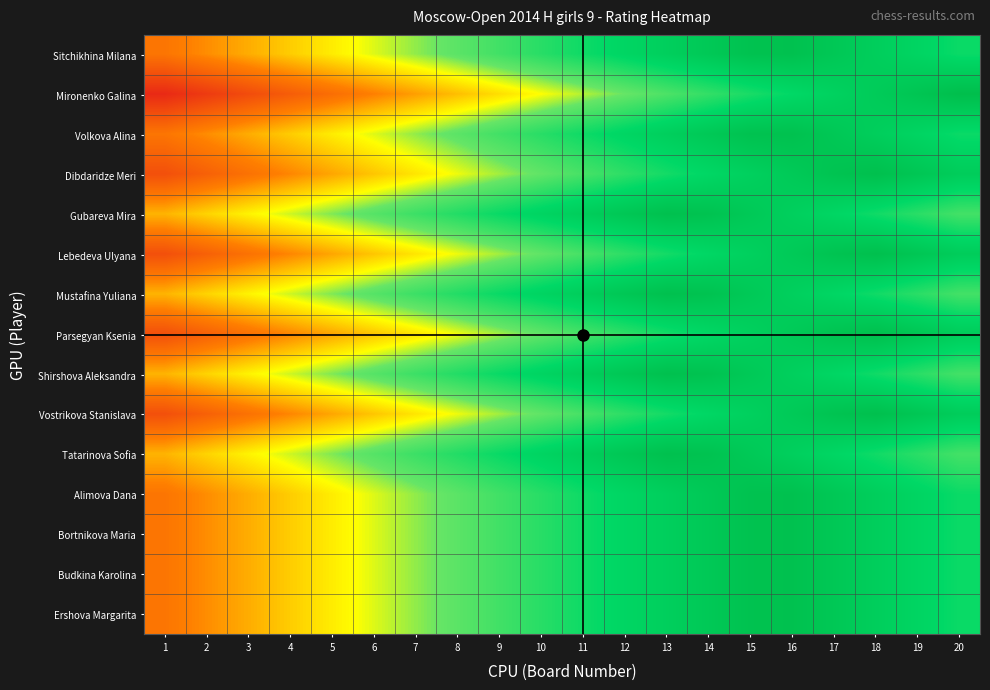

What is the total value across all series at 2?

4.6